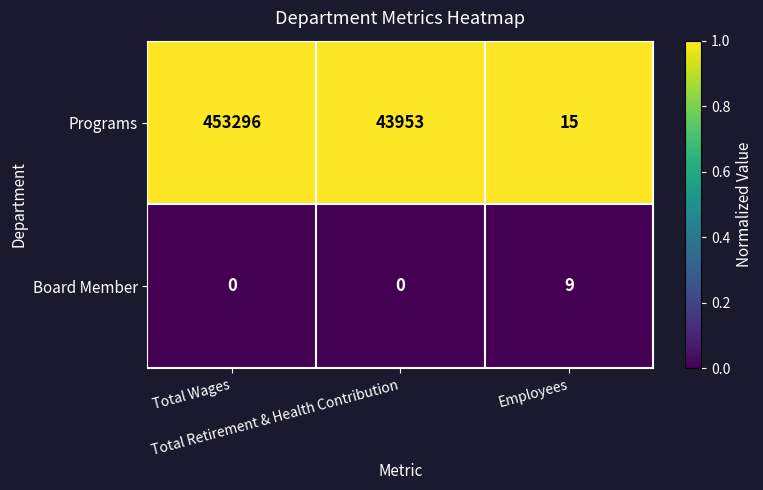

How many Board Member values are between 0 and 9?

3